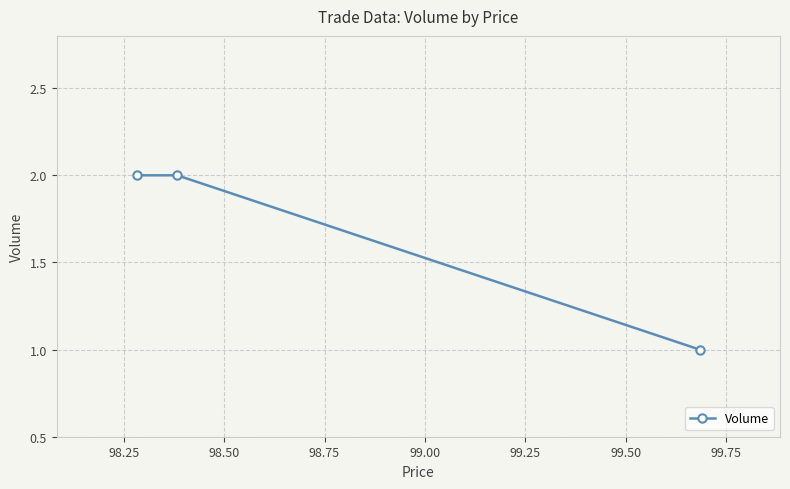

What is the sum of all values?

5